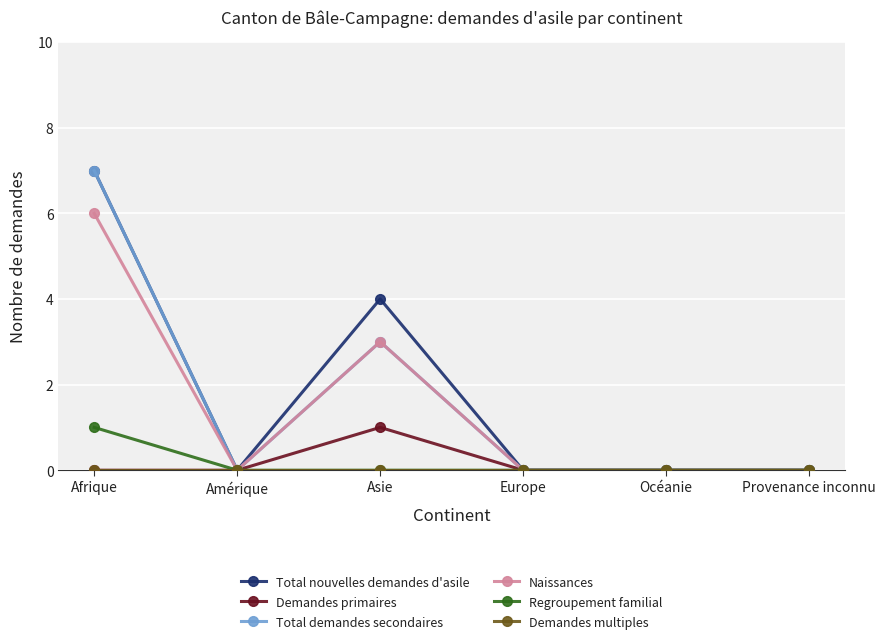

Where is the first local minimum for Naissances?

Amérique